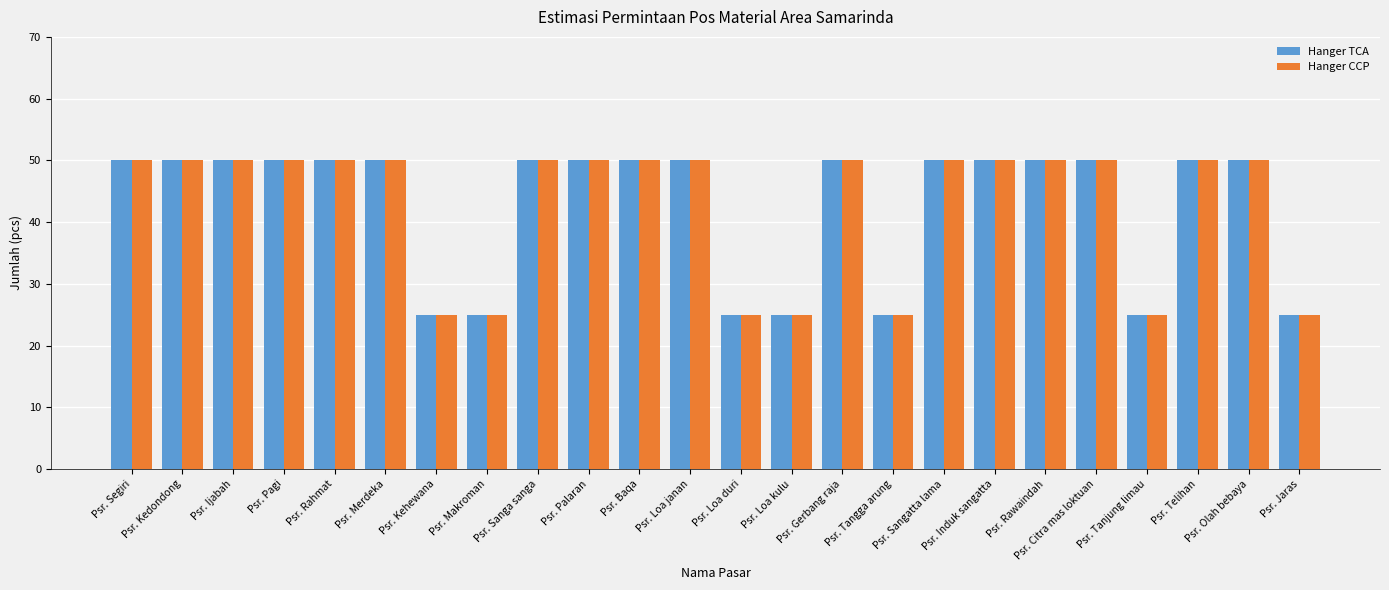

What is the total value across all series at Psr. Kedondong?

100